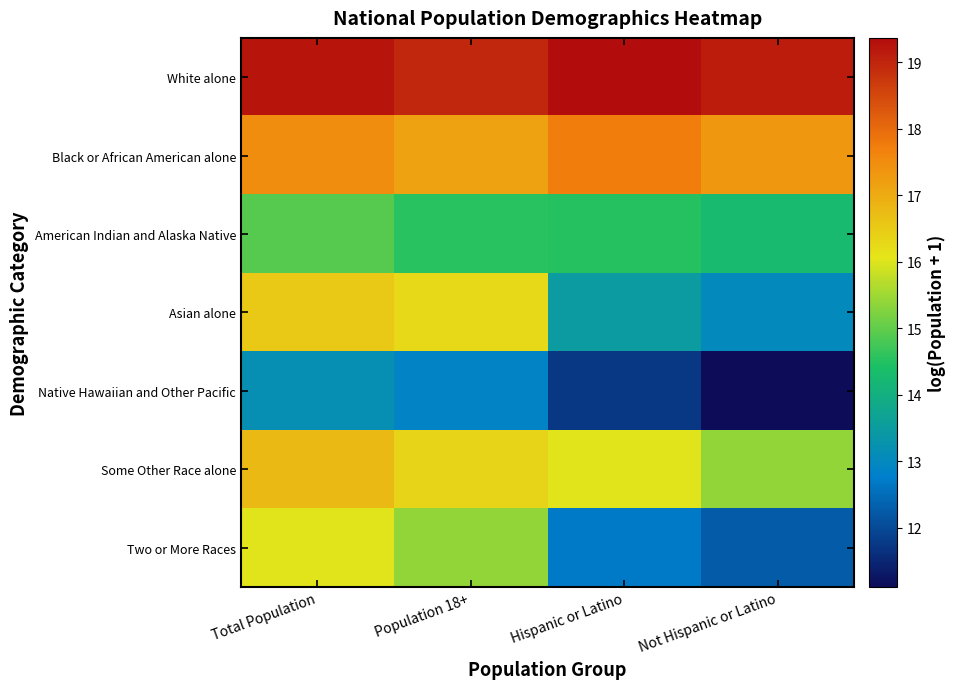

What is the difference between the highest and lowest values at Population 18+?

6.1